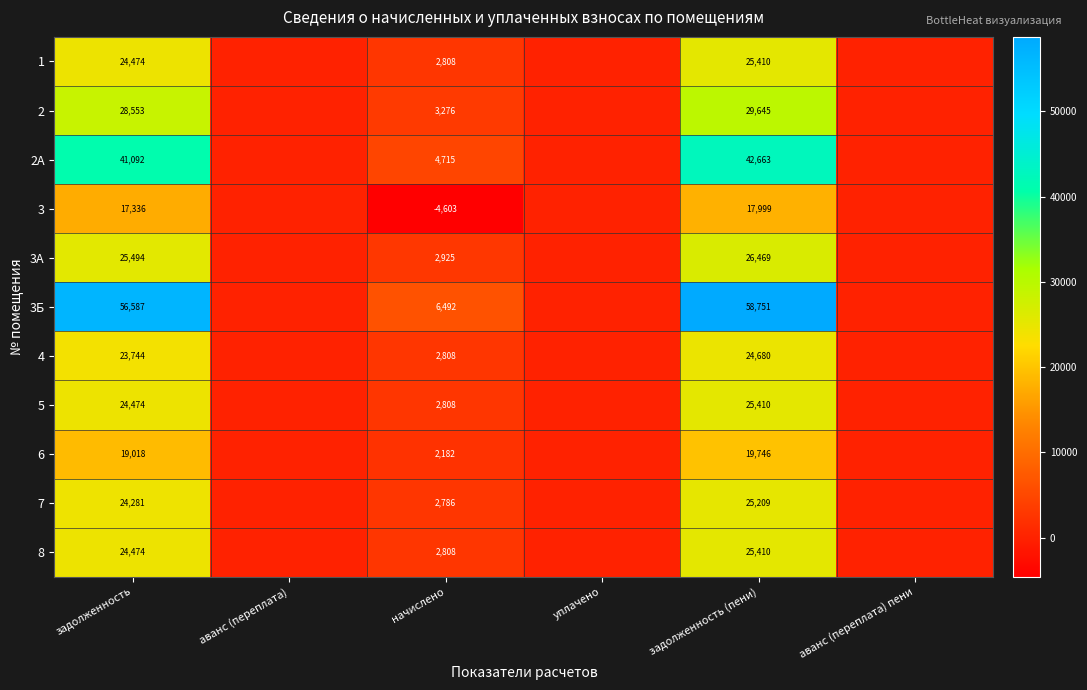

Is it true that 6 equals 19746 at задолженность (пени)?

True